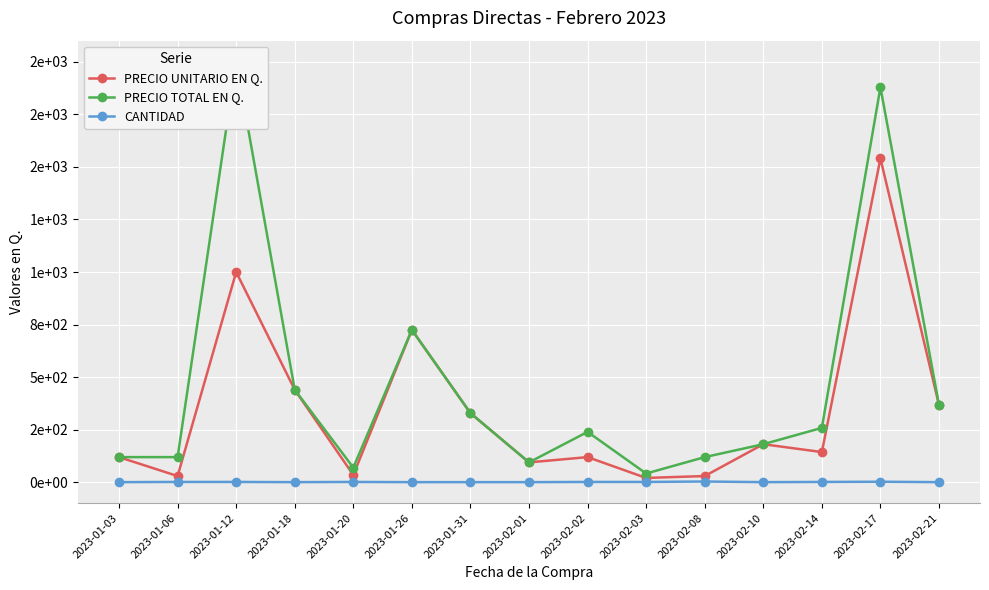

True or false: CANTIDAD has a value of 2.0 at 2023-02-14.

True